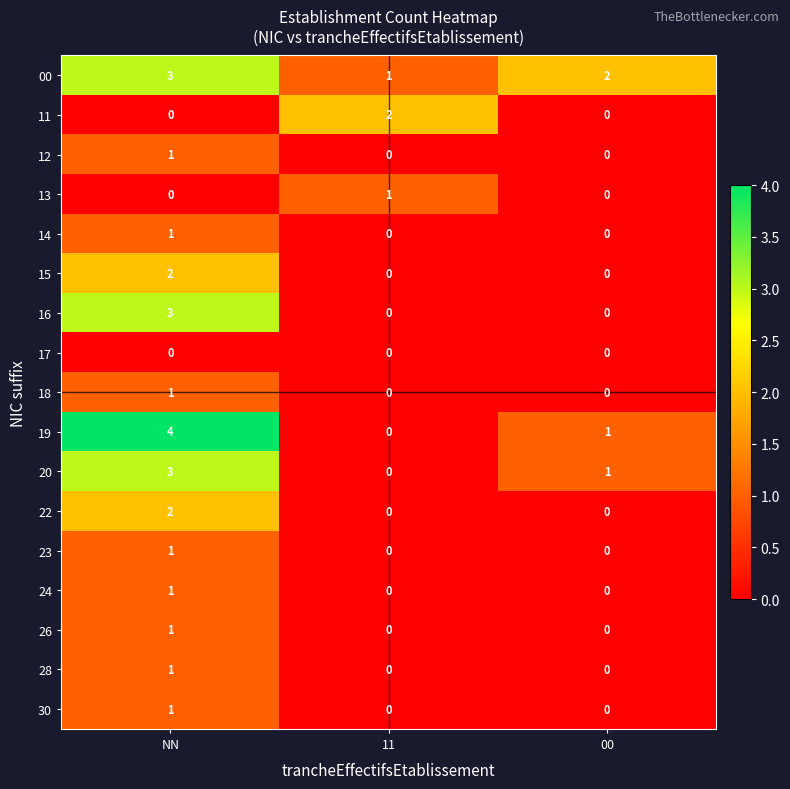

At which category does the chart reach its peak across all series?

NN